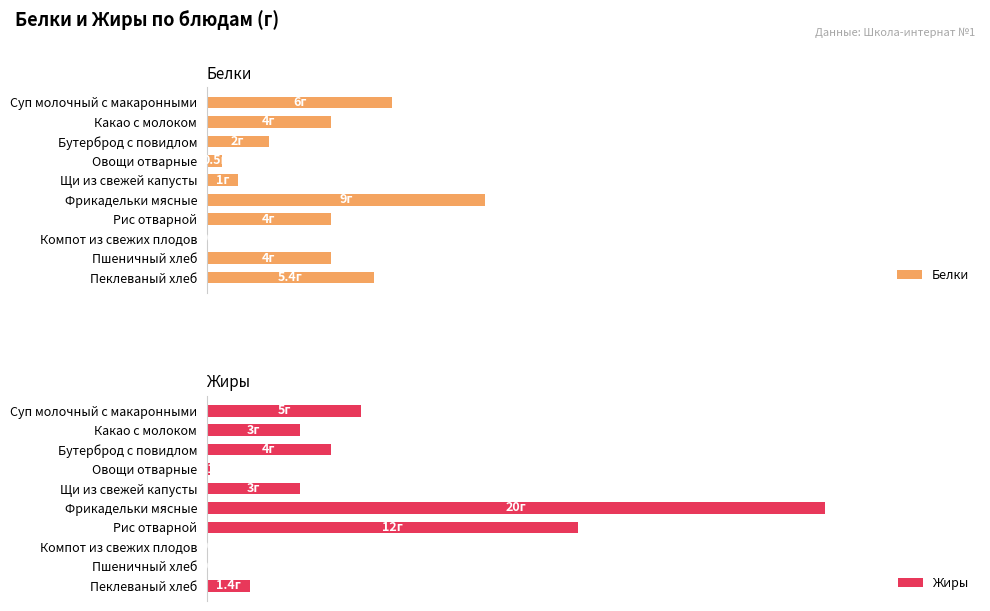

What is the value of the Белки bar at the 3rd from the left?

2.0